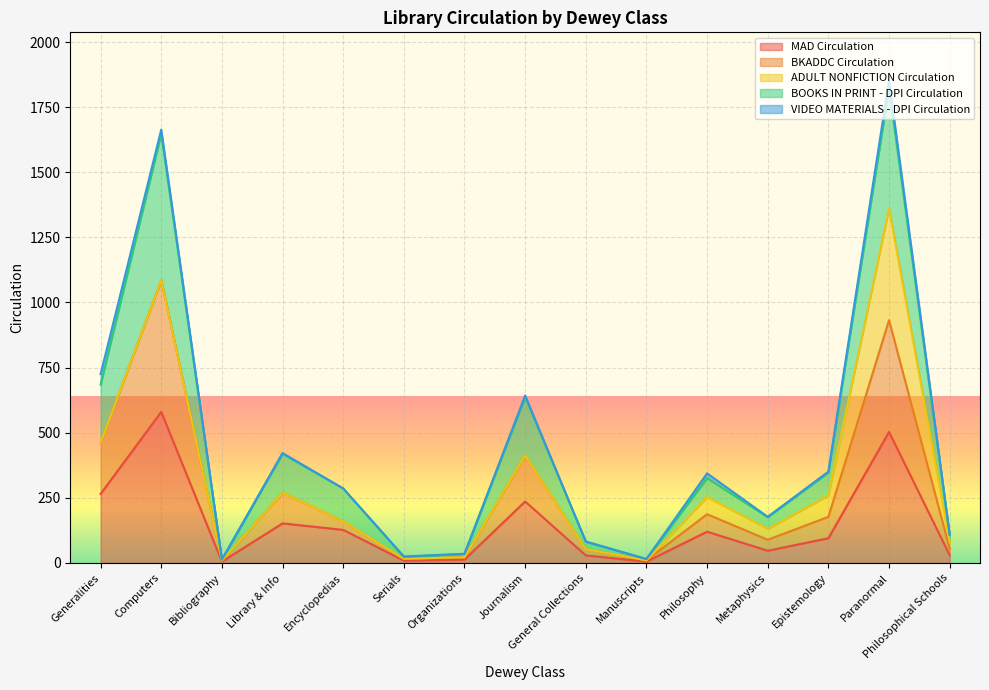

True or false: BKADDC Circulation and MAD Circulation cross at least once.

False